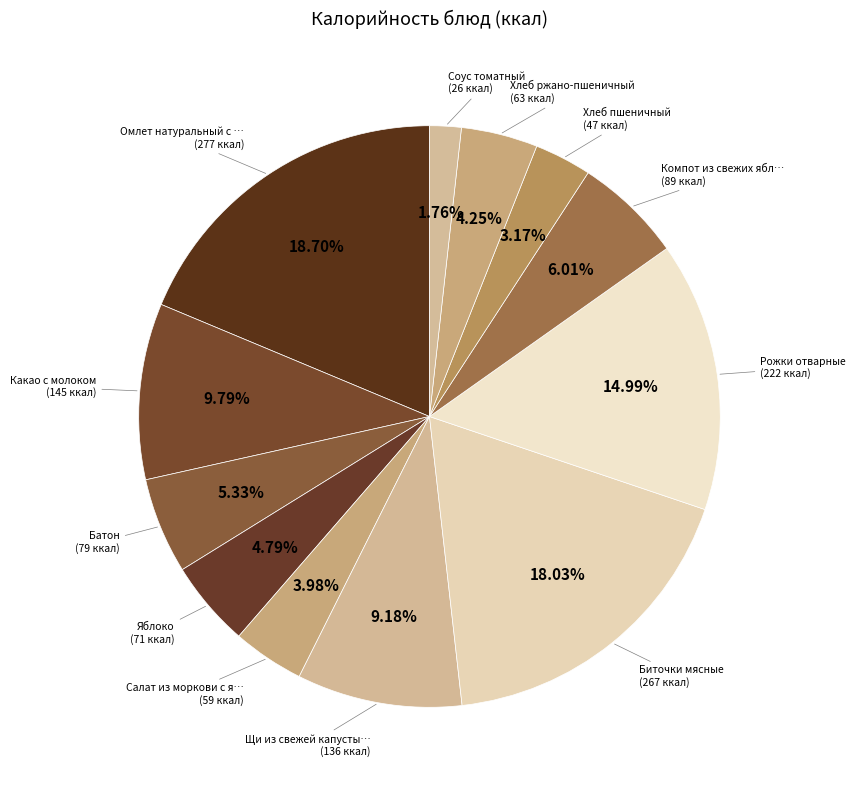

How many segments does this pie chart have?

12